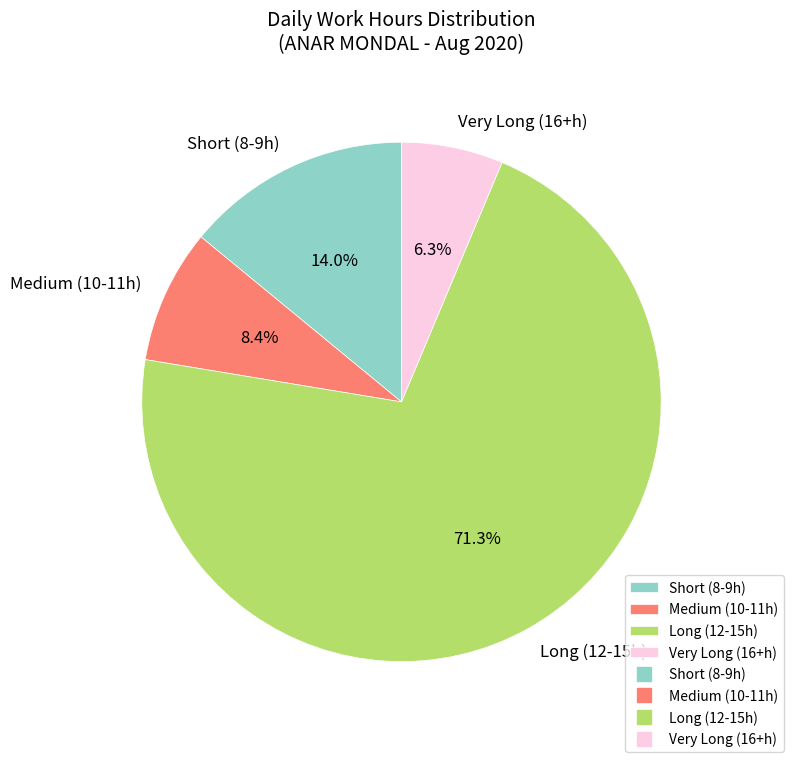

What is the largest slice in the pie chart?

Long (12-15h)